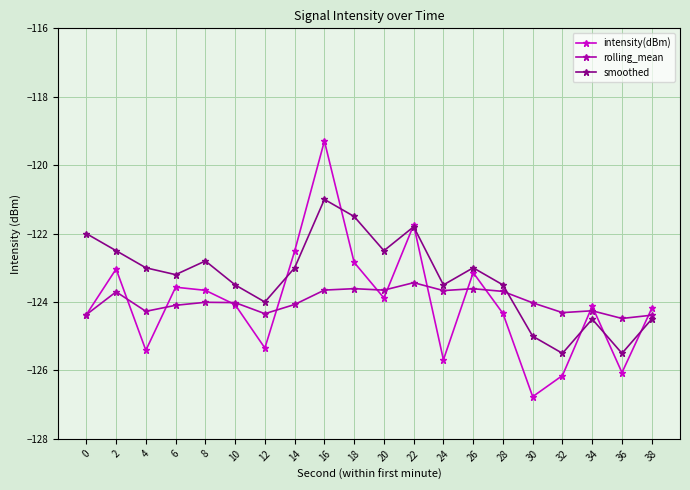

List the series in order of their peak value, lowest first.

rolling_mean, smoothed, intensity(dBm)